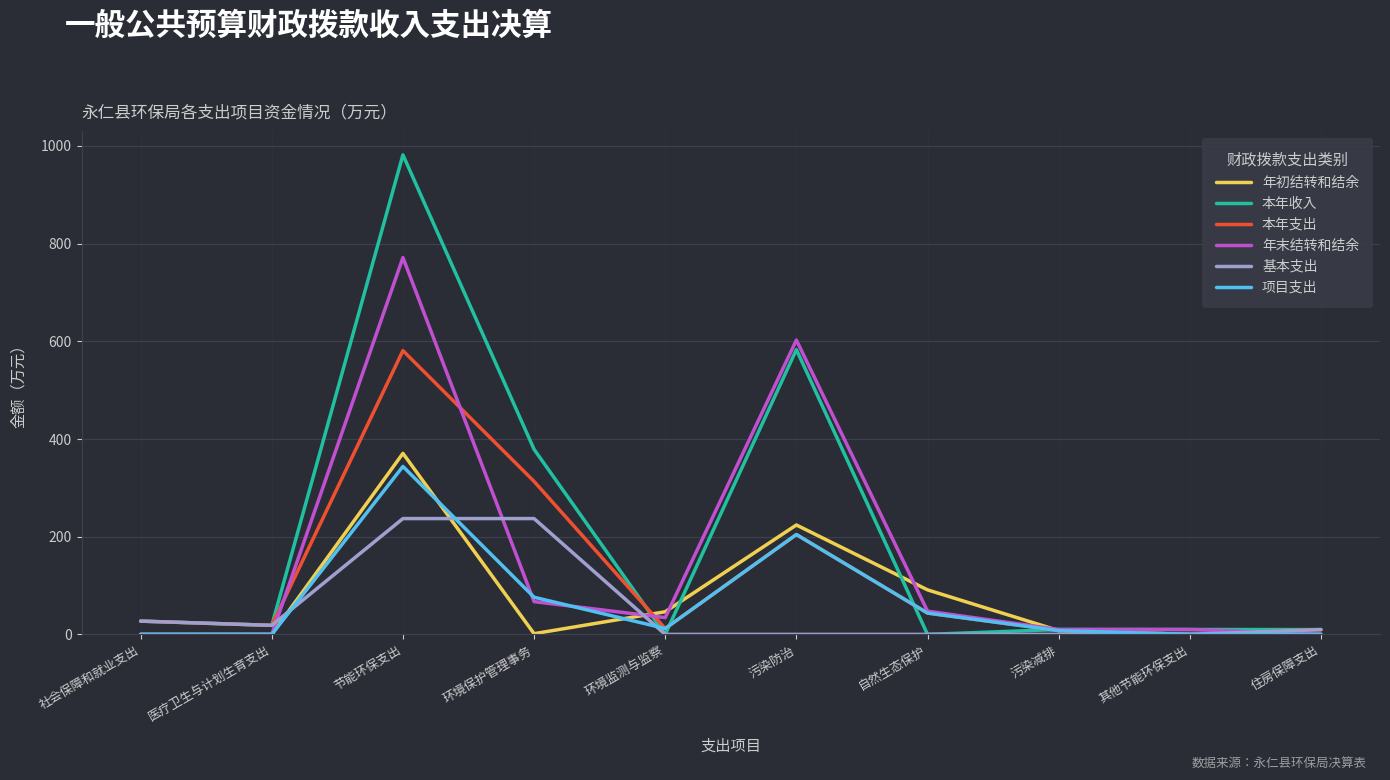

What is the maximum value for 本年支出?

581.0